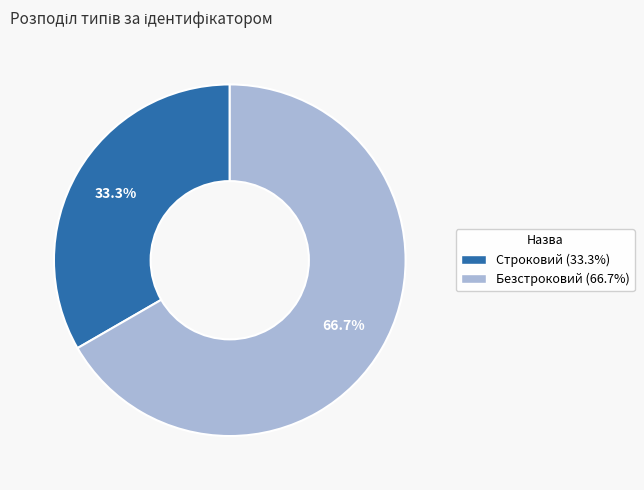

To the nearest percent, what is the difference between the Строковий and Безстроковий slice percentages?

33%